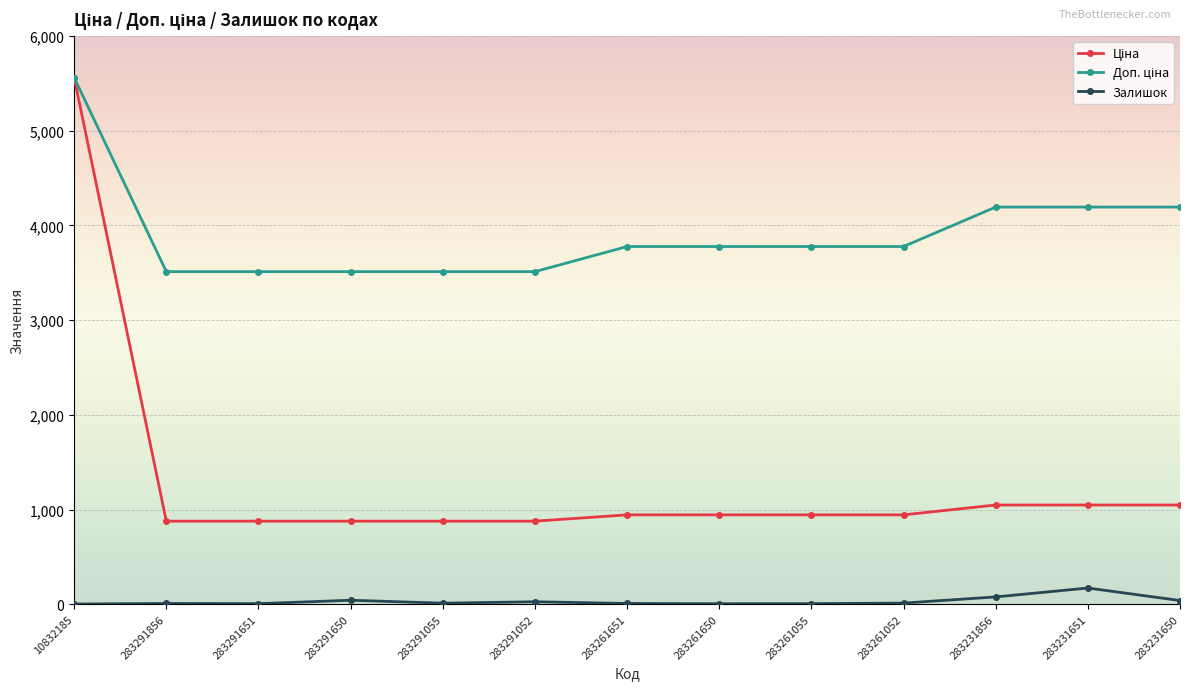

At which category is the sum across all series the highest?

10832185